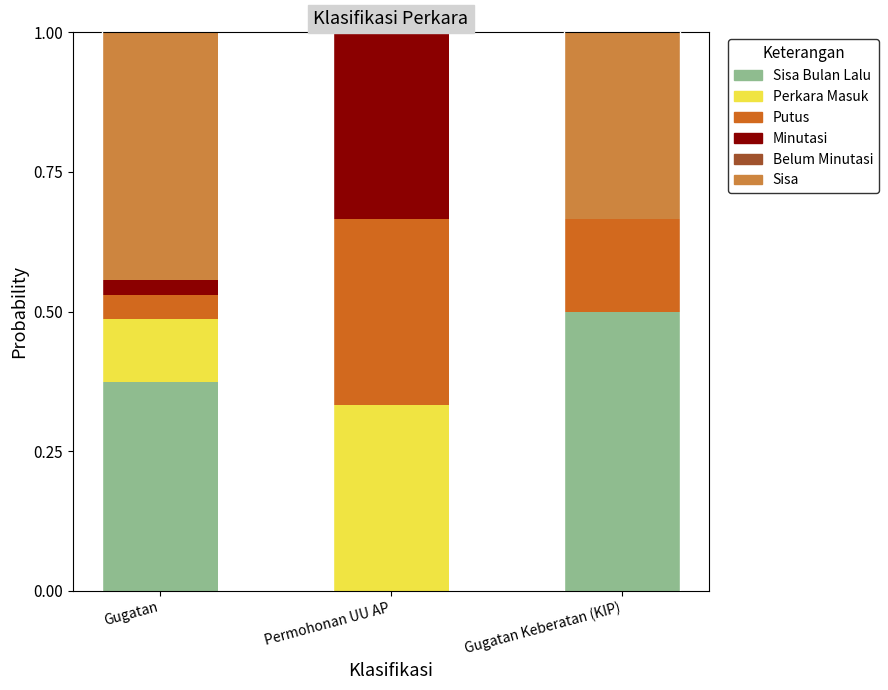

What is the total value across all series at Gugatan?

1.0